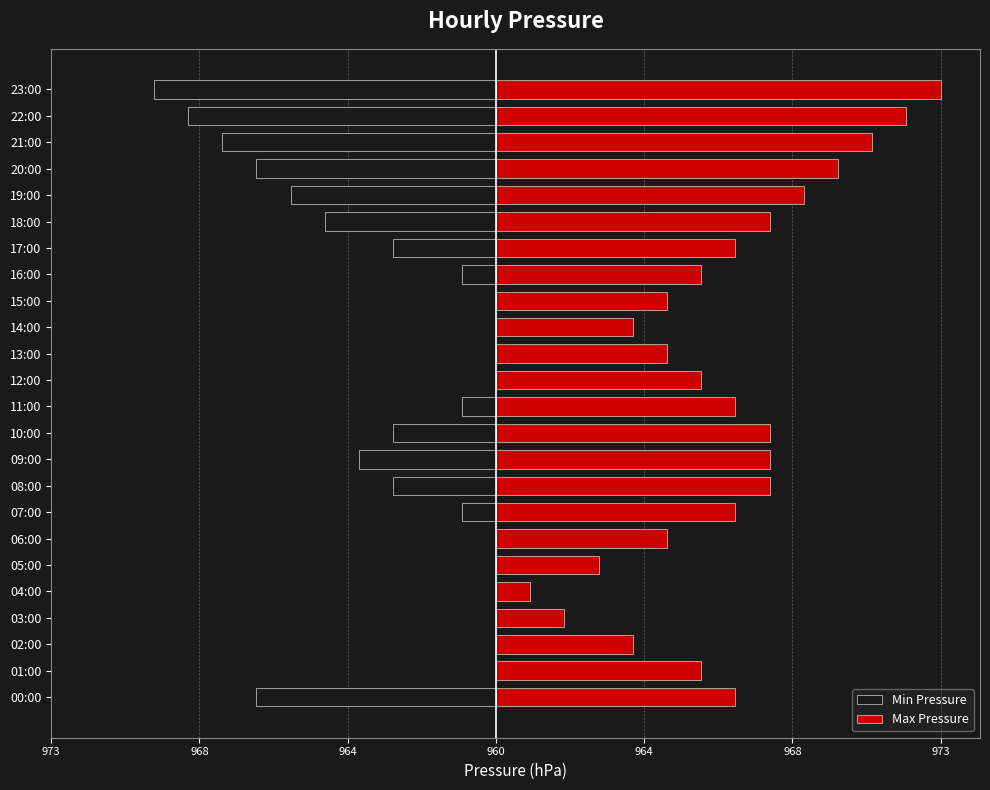

What is the label of the 7th bar from the right?

17:00